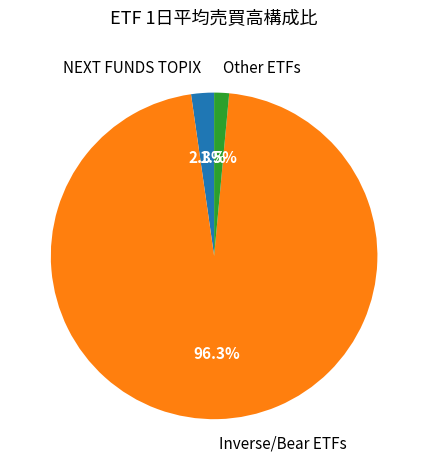

Between Other ETFs and Inverse/Bear ETFs, which is larger?

Inverse/Bear ETFs